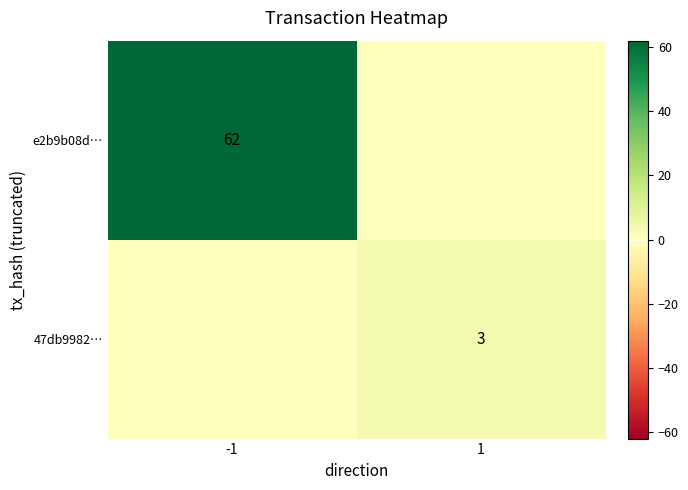

The value of e2b9b08d… at -1 is 62. True or false?

True